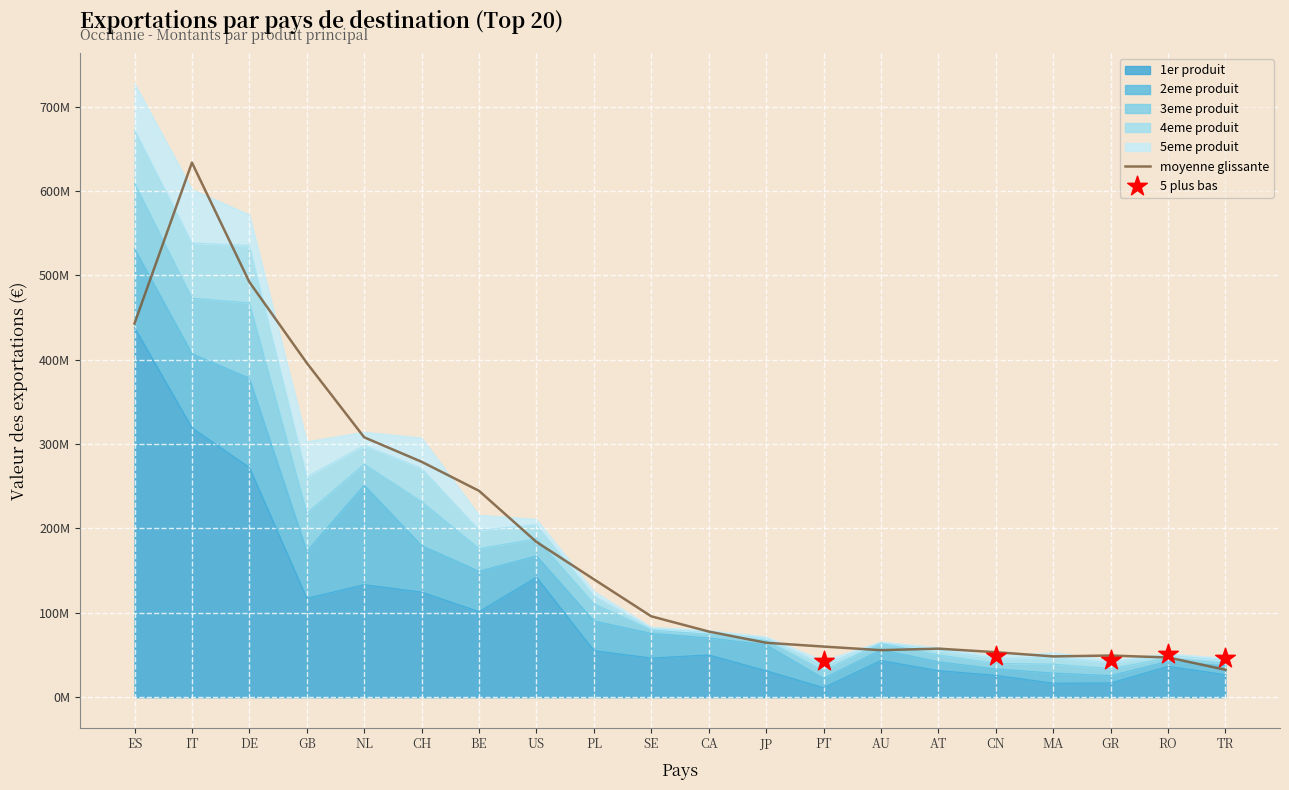

At how many categories does at least one series exceed 324418994?

1